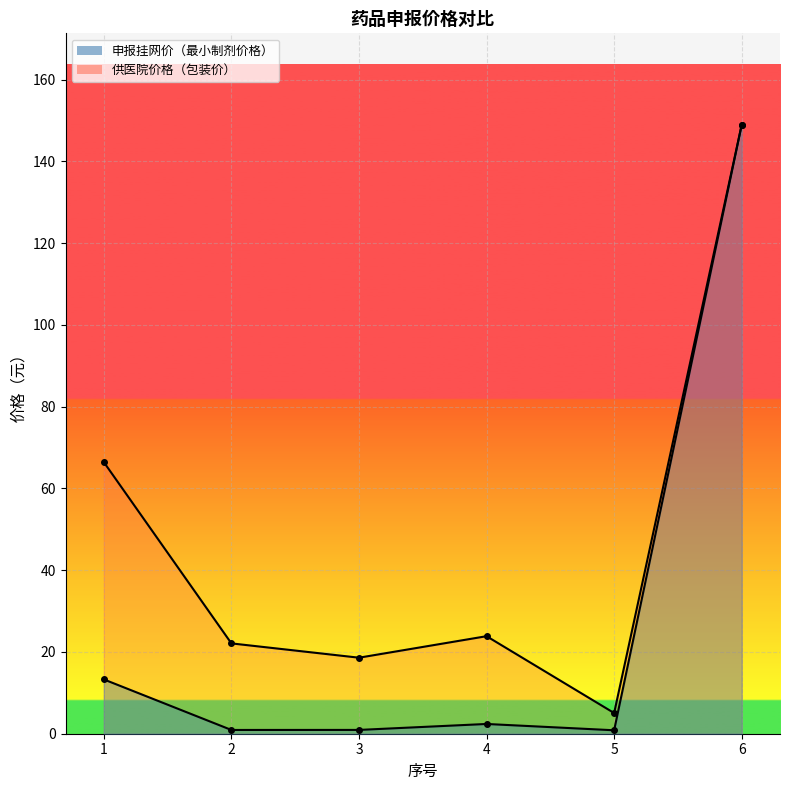

Reading left to right, list all the values displayed in this chart.

申报挂网价（最小制剂价格）: 1=13.3	2=0.9	3=0.9	4=2.4	5=0.8	6=149.0
供医院价格（包装价）: 1=66.5	2=22.1	3=18.6	4=23.9	5=5.1	6=149.0